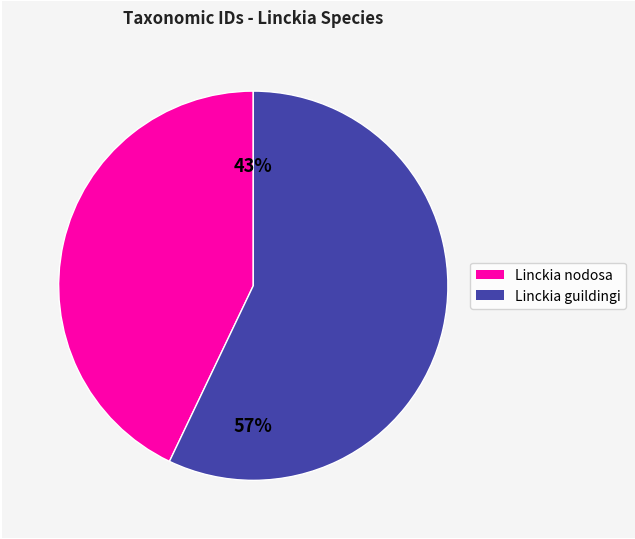

Is the sum of Linckia guildingi and Linckia nodosa greater than half?

Yes